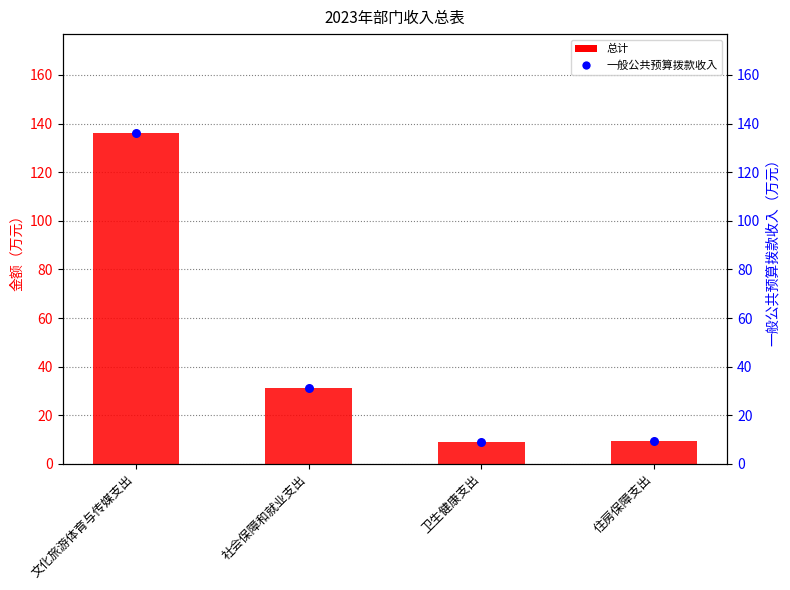

At which category is the sum across all series the highest?

文化旅游体育与传媒支出